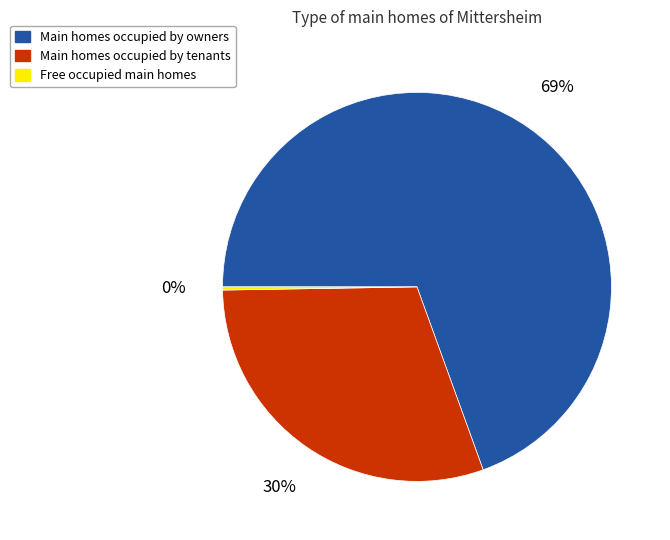

Is there a majority slice in this chart?

Yes